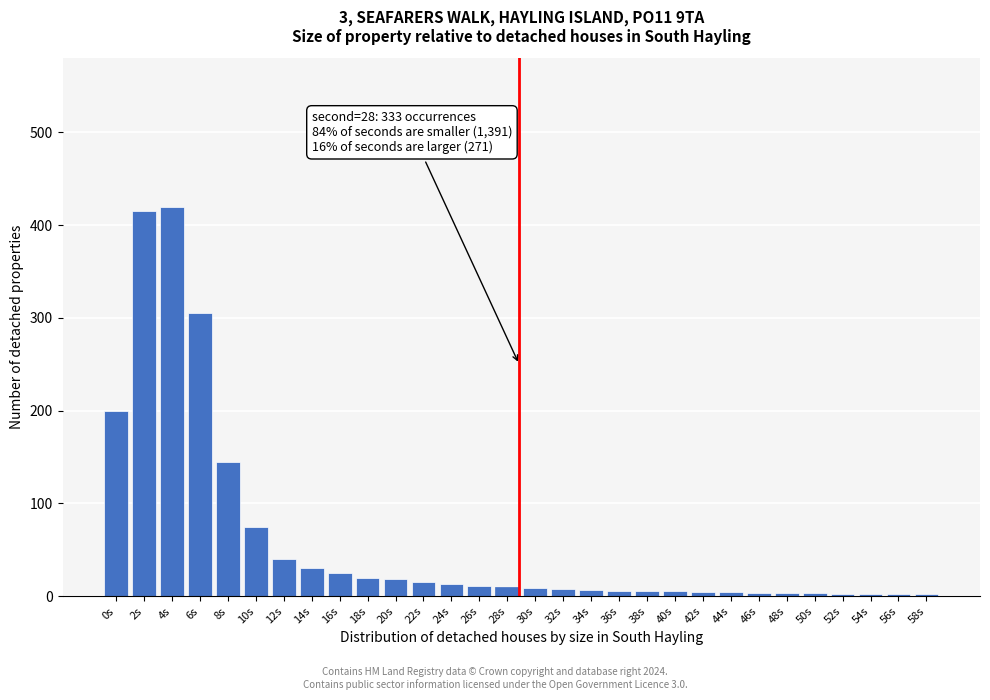

What is the change in value from 12s to 20s?

-22